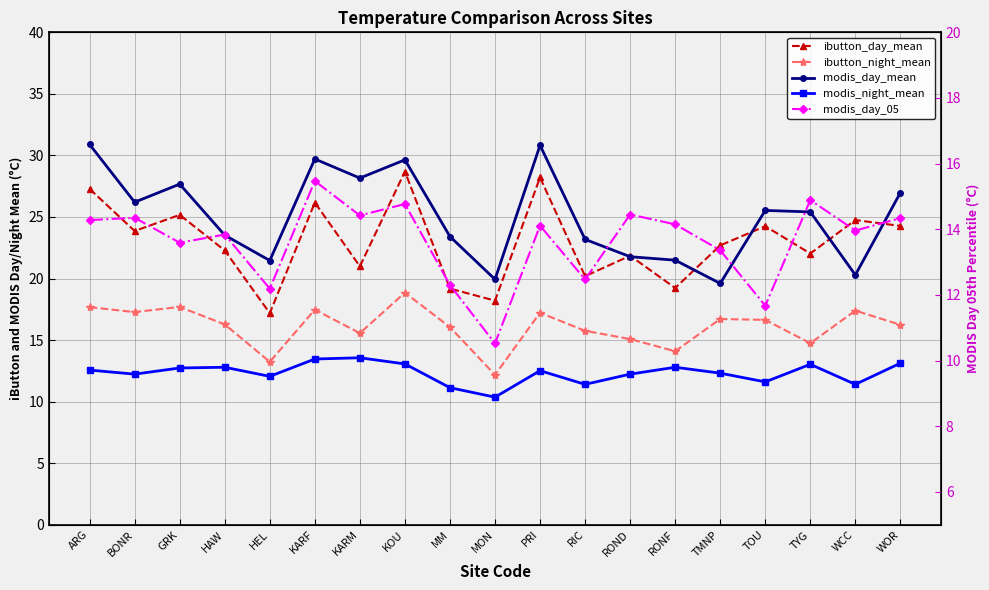

Where is modis_night_mean nearest to the value 11?

MM